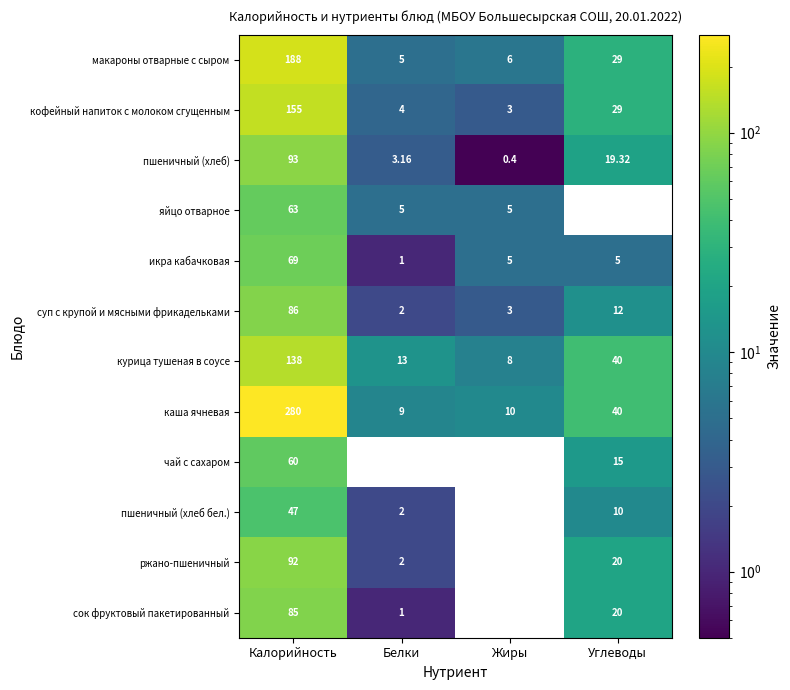

At which label does макароны отварные с сыром reach its minimum?

Белки